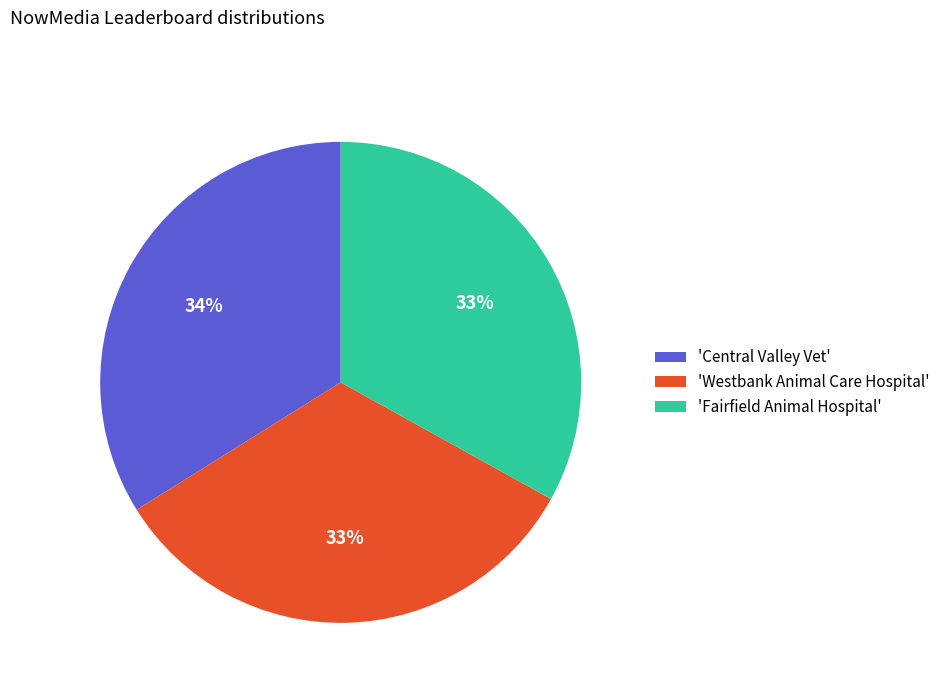

Is it true that 'Fairfield Animal Hospital' is 33% of the pie?

True